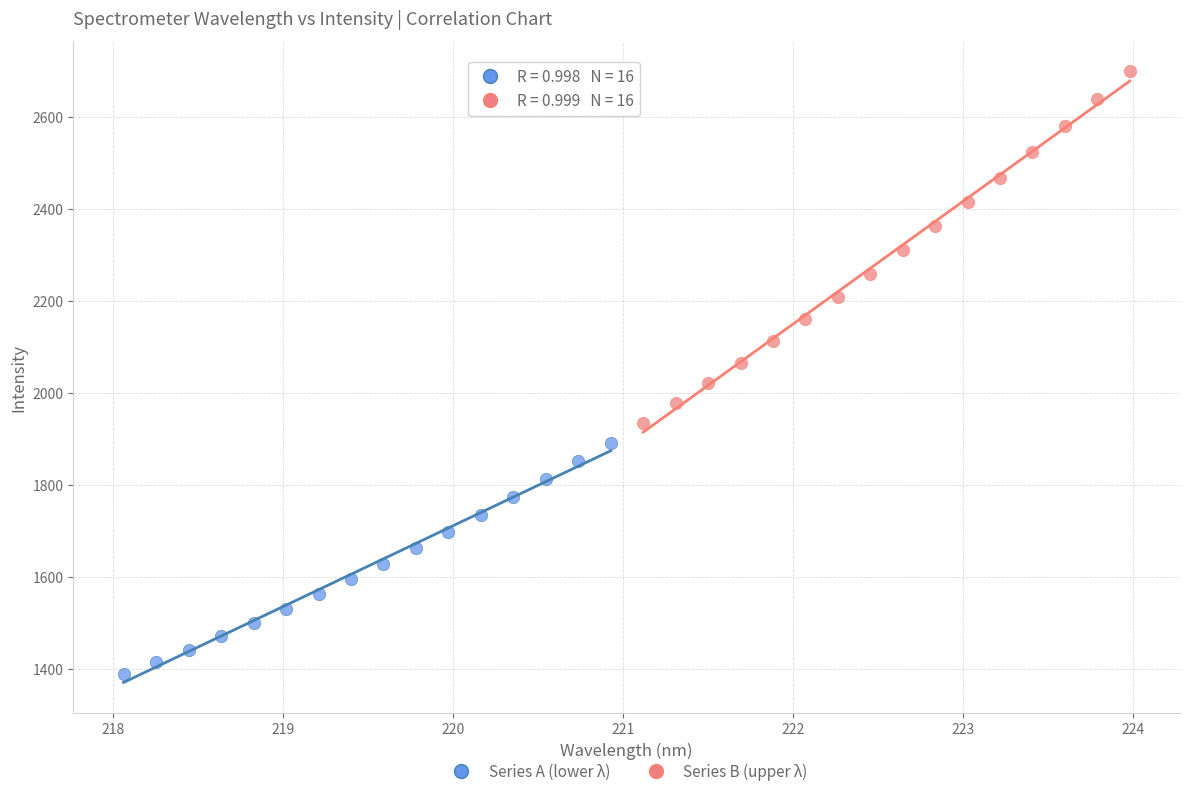

Which series reaches the maximum Y coordinate?

Series B (upper λ)